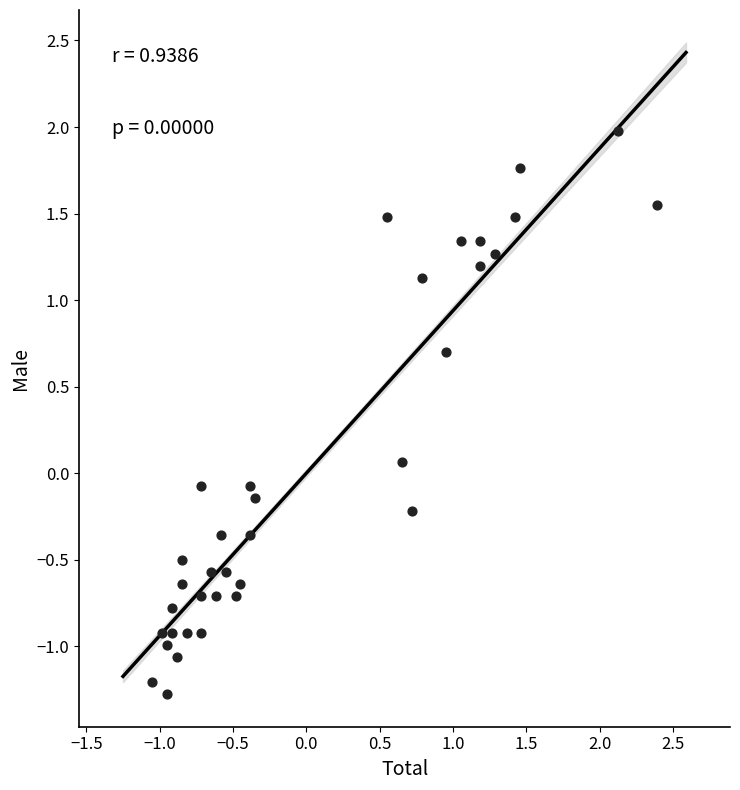

What is the range of X values (max minus min)?

3.4